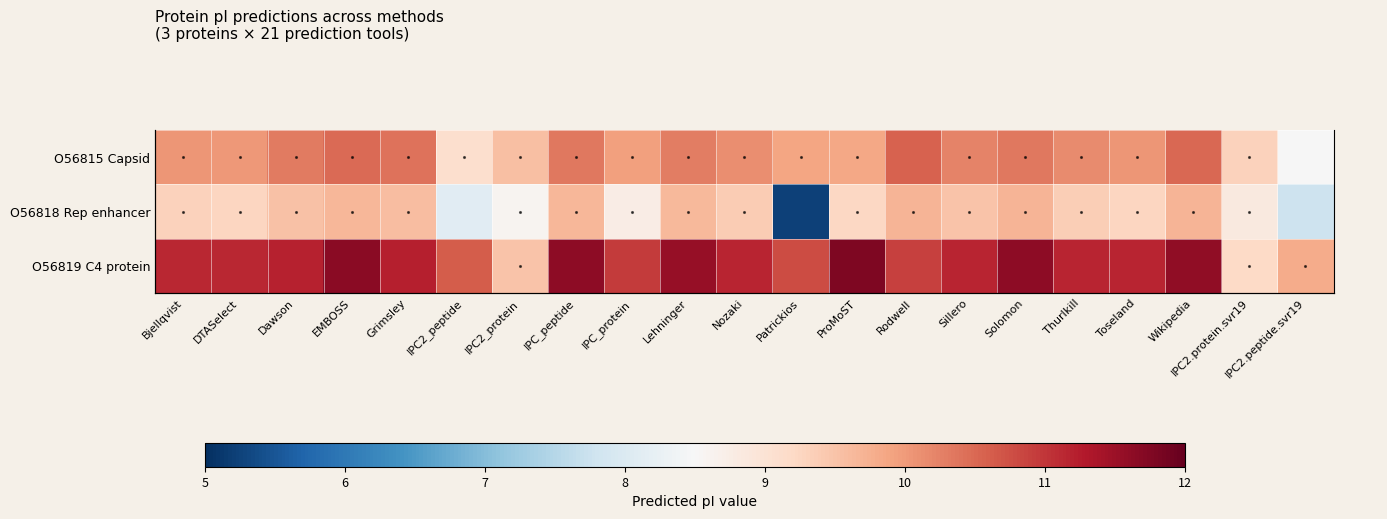

Is the value of O56818 Rep enhancer at Bjellqvist greater than the value of O56819 C4 protein at Rodwell?

No